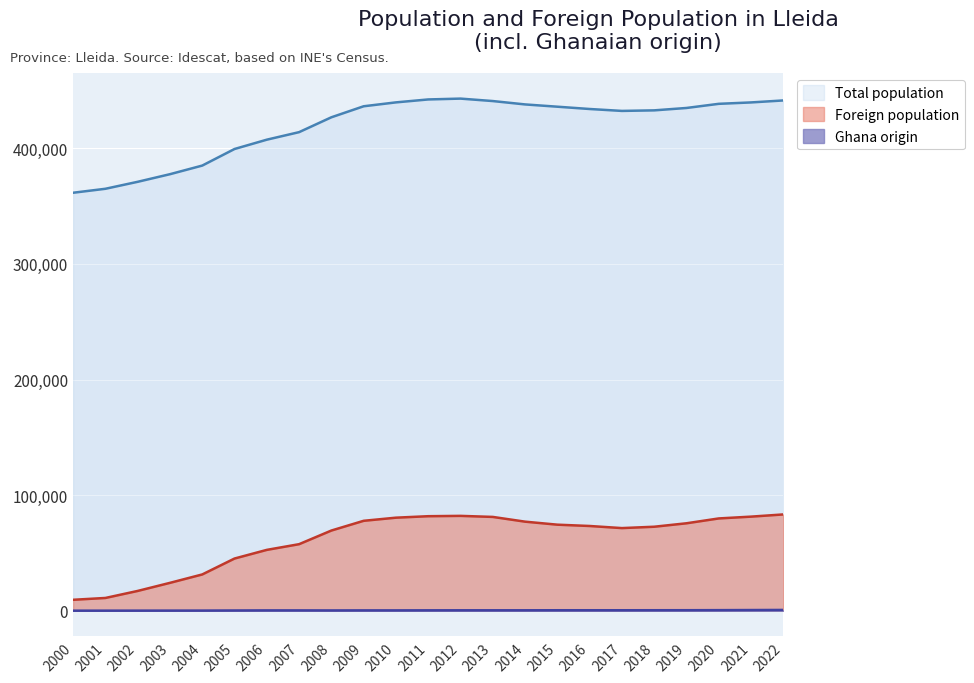

What is the total value across all series at 2003?

401848